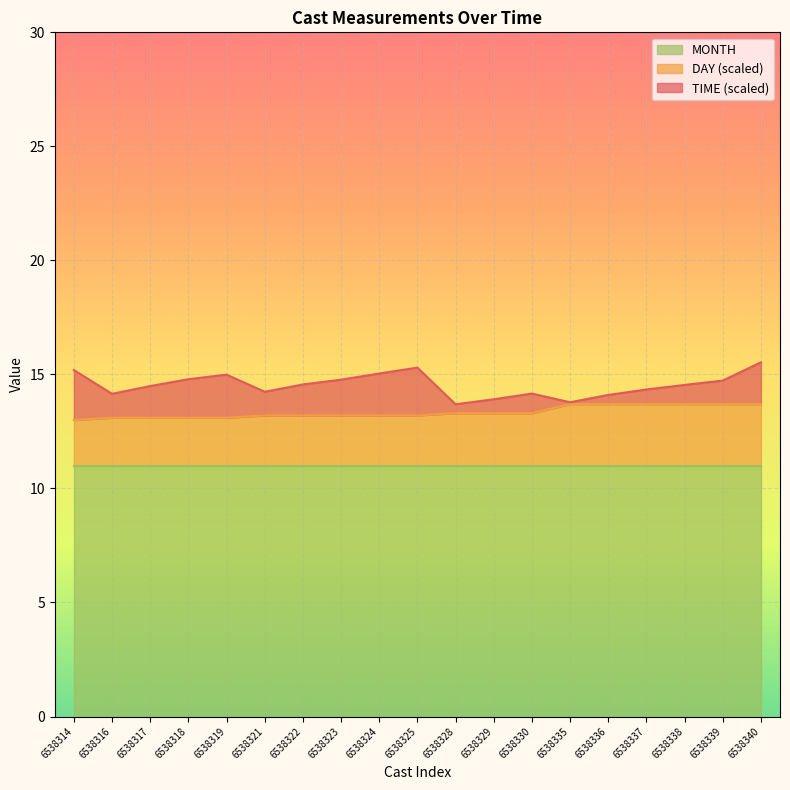

How many interior local peaks does the TIME series have?

3